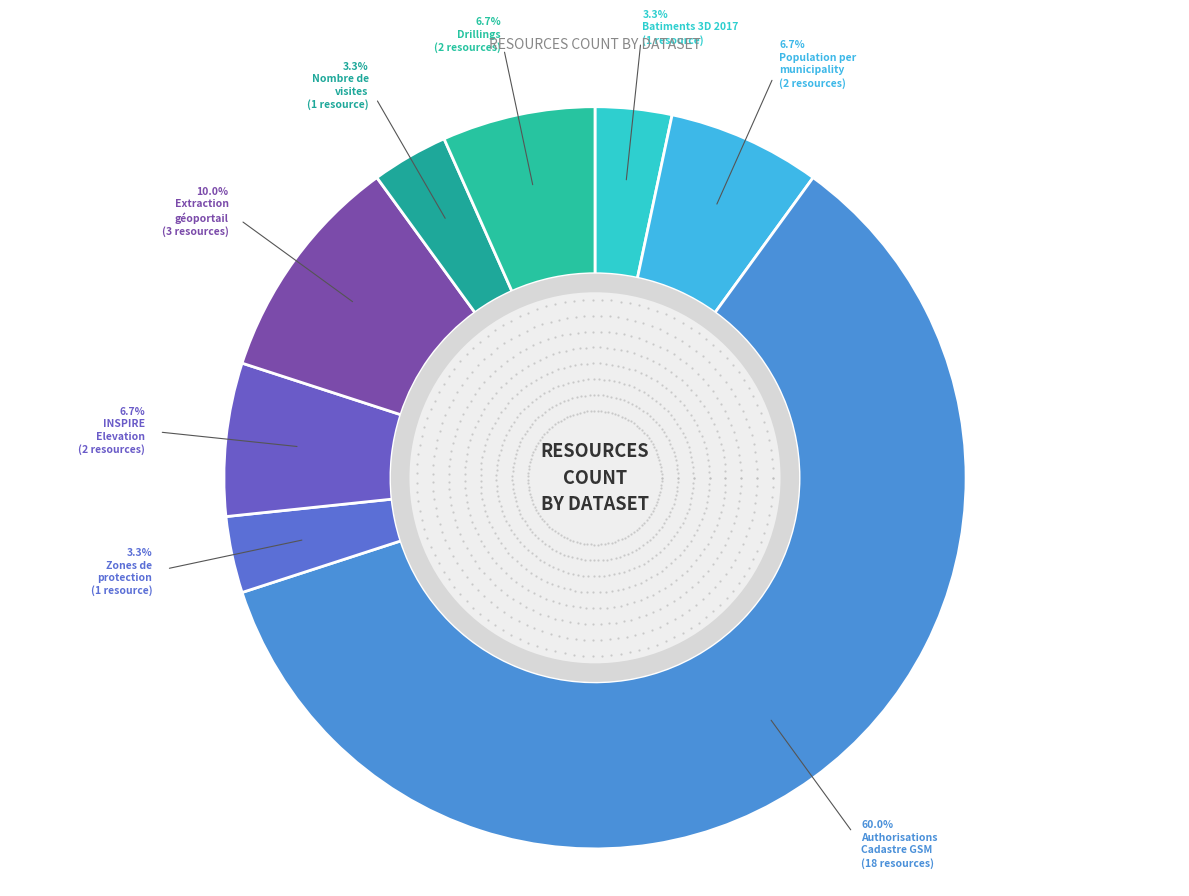

Rank the categories by value from lowest to highest.

Batiments 3D 2017, Zones de protection, Nombre de visites geoportail, Population per municipality, INSPIRE - Annex II Elevation, Drillings, Extraction geoportail, Authorisations - Cadastre GSM